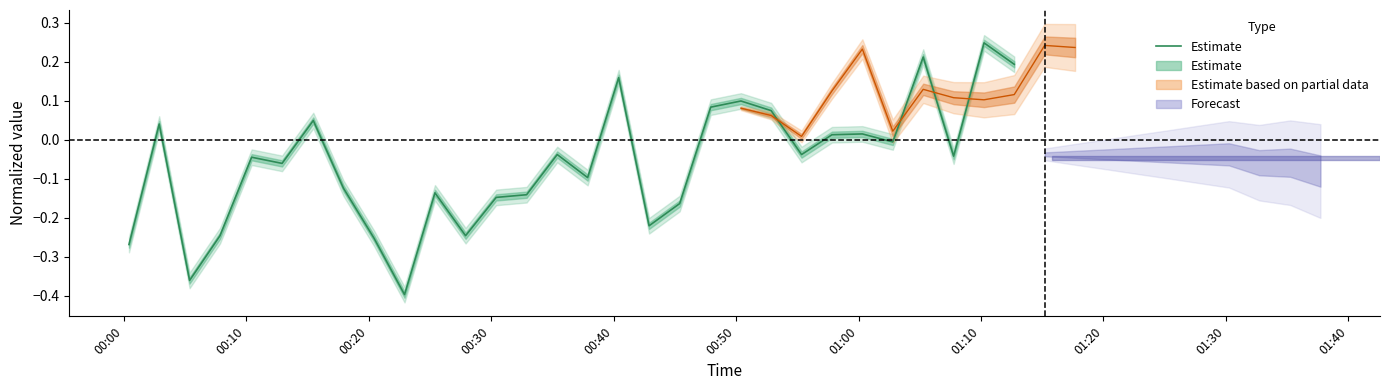

What is the greatest value displayed?

0.2